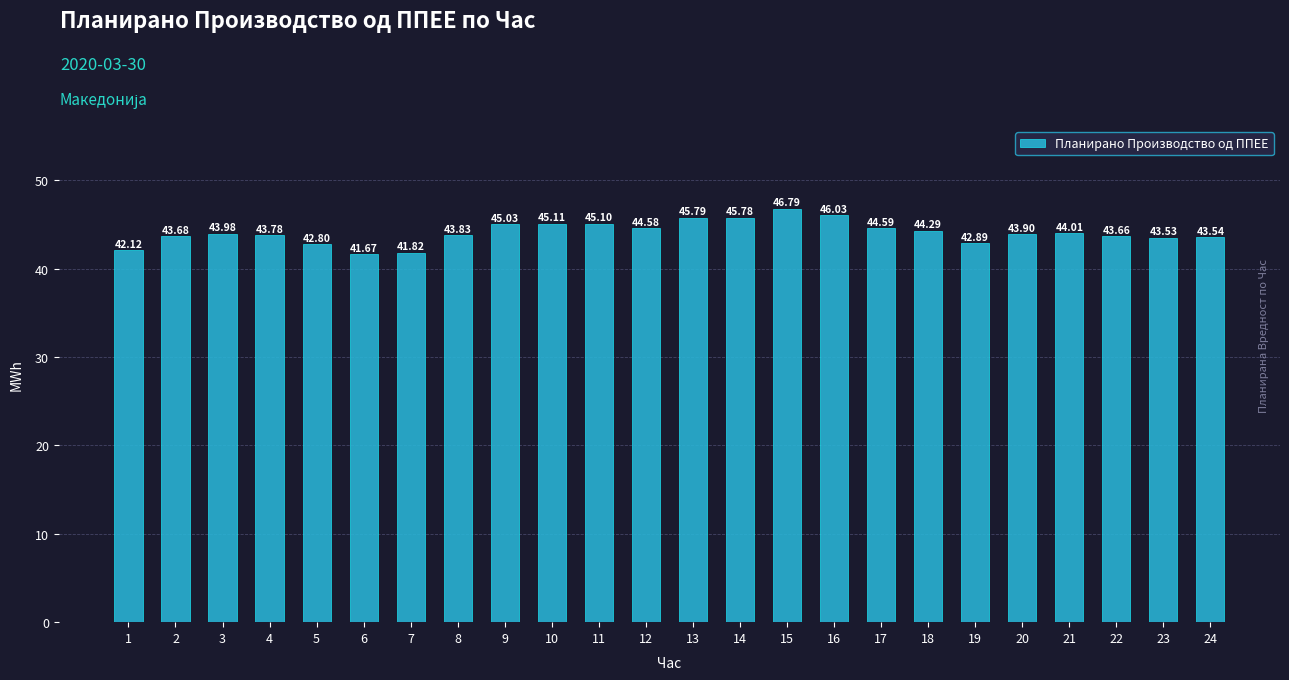

List the labels in order of value, smallest first.

6, 7, 1, 5, 19, 23, 24, 22, 2, 4, 8, 20, 3, 21, 18, 12, 17, 9, 11, 10, 14, 13, 16, 15